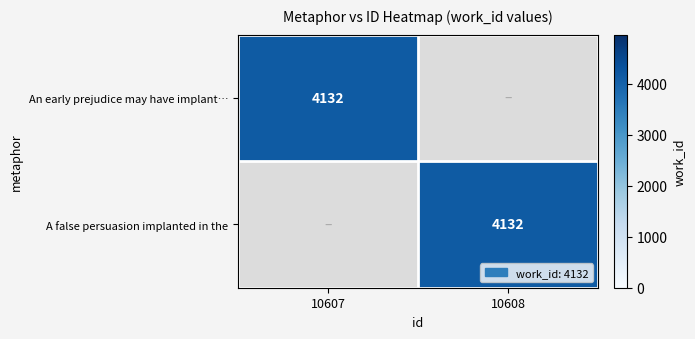

The value of A false persuasion implanted in the at 10608 is 1826. True or false?

False